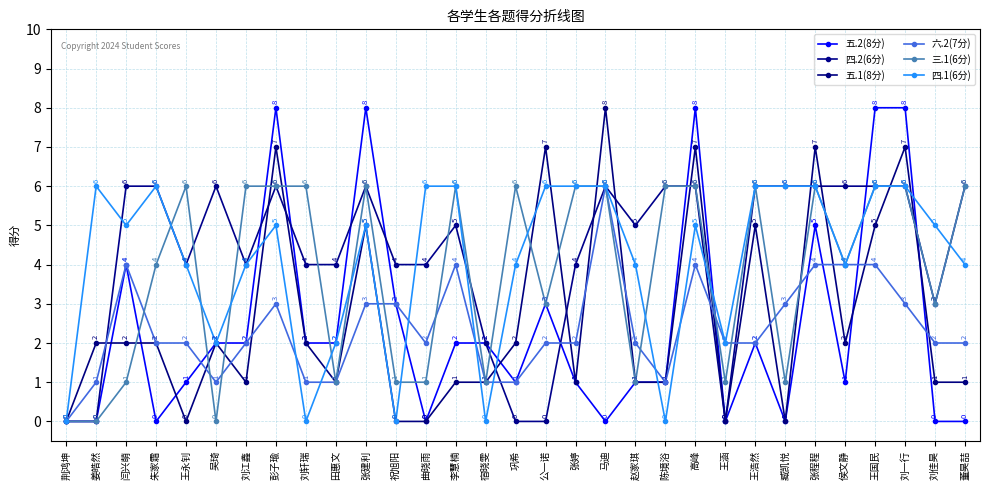

What is the total value across all series at 马迪?

32